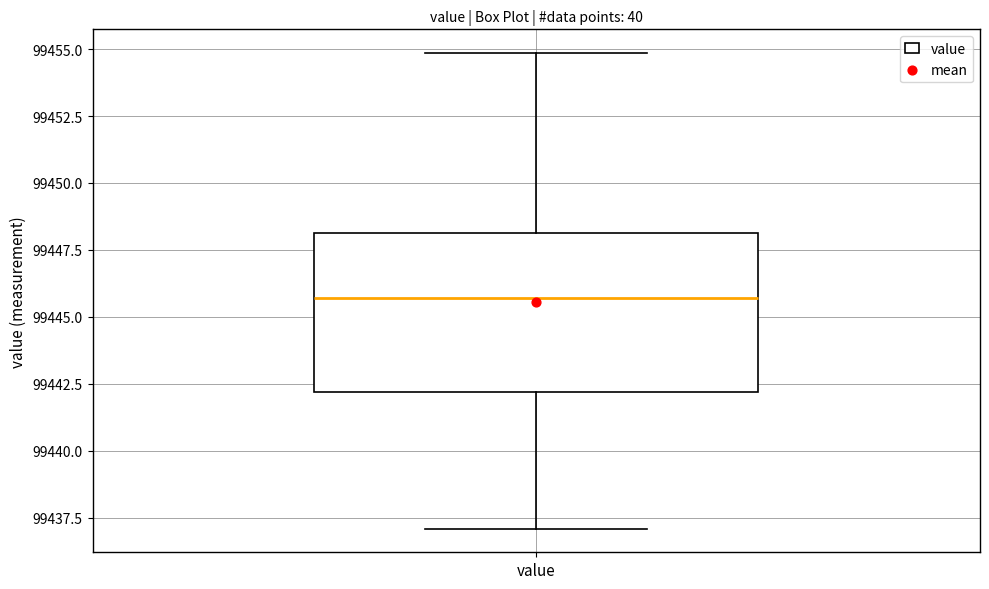

Where is the upper edge of the box for value on the y-axis? The values are not printed on the chart, so give them approximately, as read against the axis.

99448.0